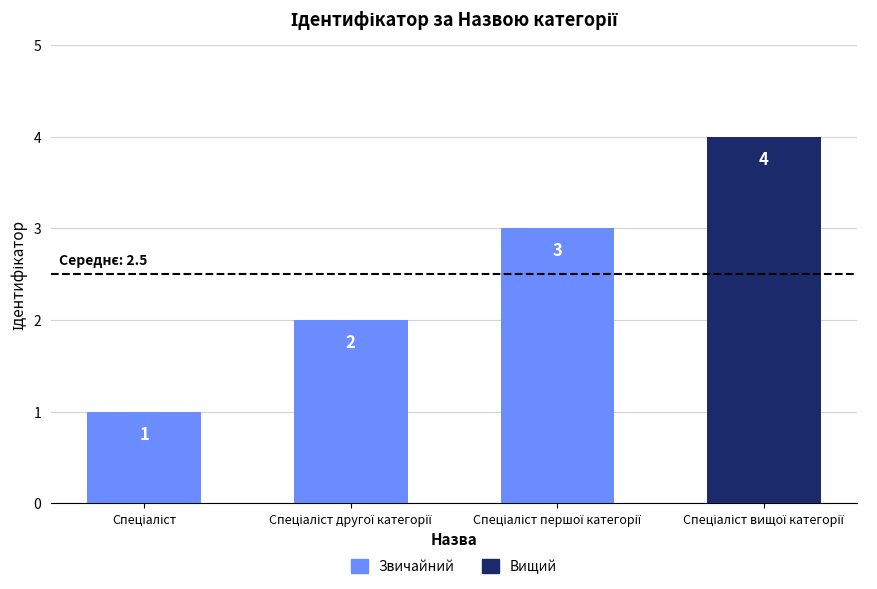

What is the difference between the maximum and minimum values?

3